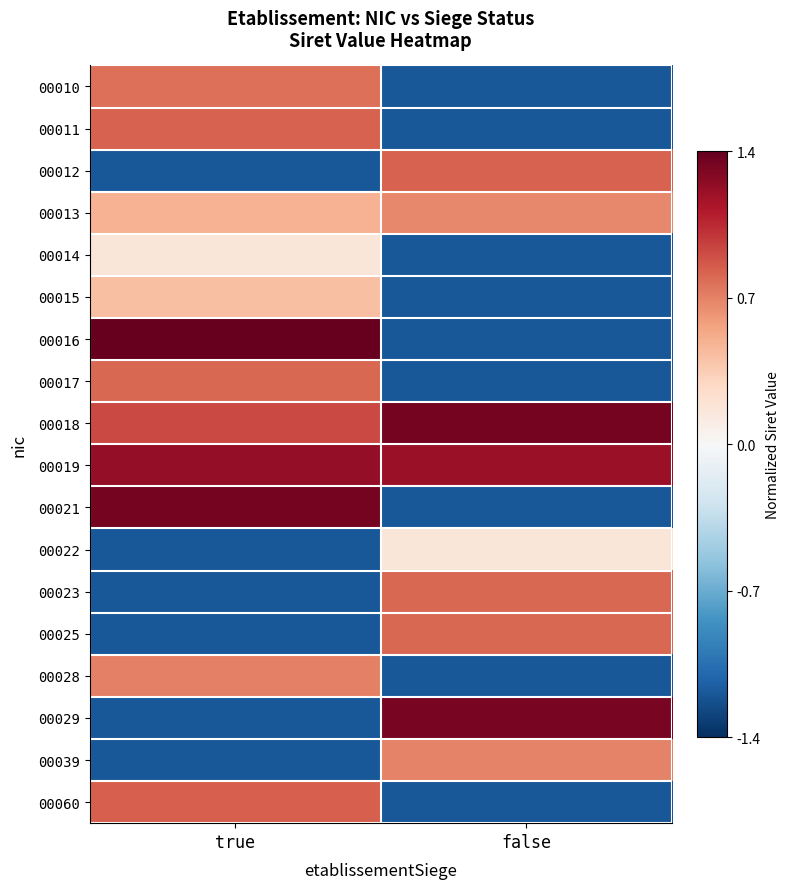

Reading left to right, extract all data points from this chart.

00010: true=0.7	false=-1.1
00011: true=0.8	false=-1.1
00012: true=-1.1	false=0.8
00013: true=0.5	false=0.6
00014: true=0.2	false=-1.1
00015: true=0.4	false=-1.1
00016: true=1.4	false=-1.1
00017: true=0.8	false=-1.1
00018: true=0.9	false=1.3
00019: true=1.2	false=1.2
00021: true=1.3	false=-1.1
00022: true=-1.1	false=0.2
00023: true=-1.1	false=0.8
00025: true=-1.1	false=0.8
00028: true=0.7	false=-1.1
00029: true=-1.1	false=1.3
00039: true=-1.1	false=0.7
00060: true=0.8	false=-1.1